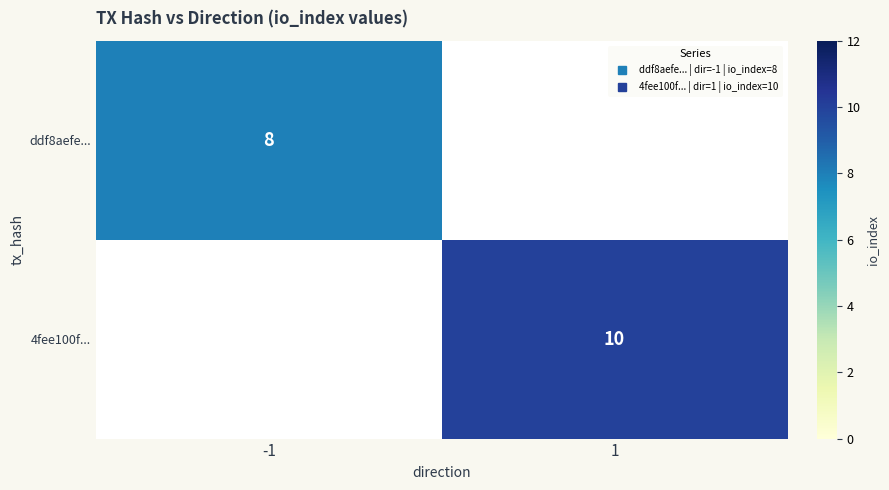

How many categories are shown in the chart?

2